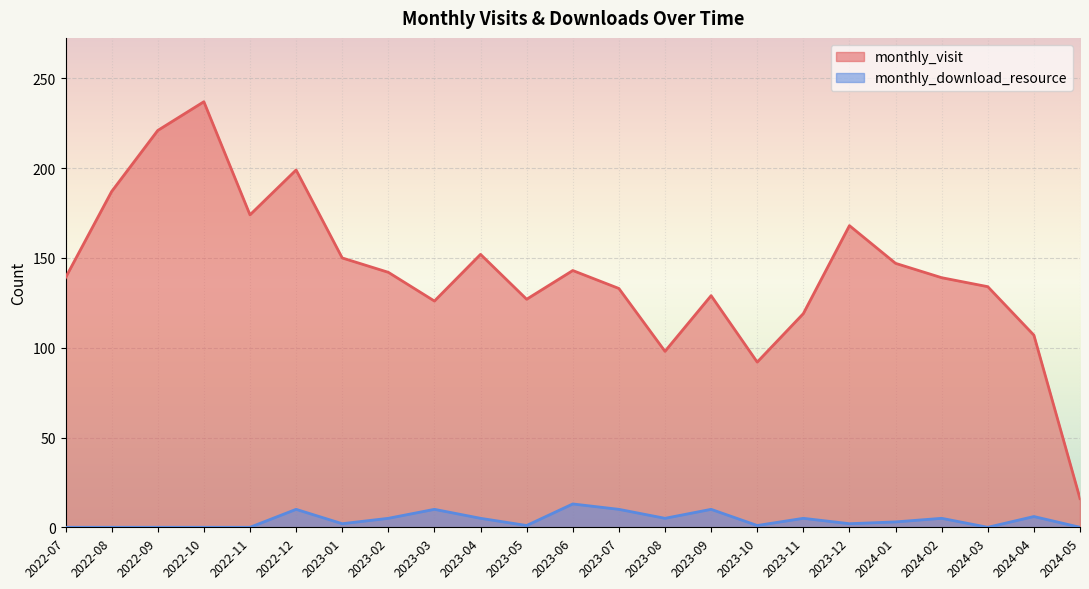

Which has a higher value, 2022-10 or 2023-05?

2022-10